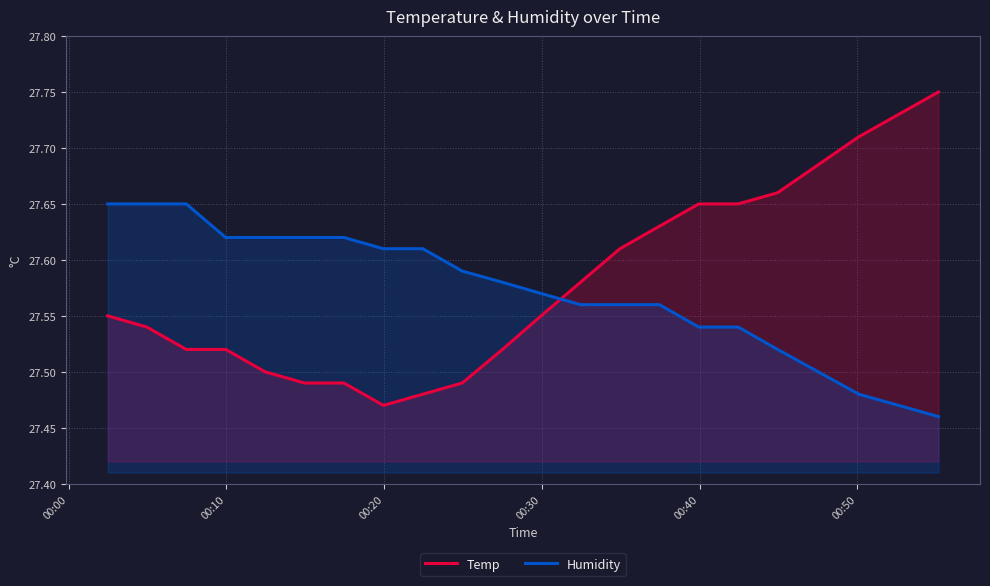

Rank the series by their maximum value, from highest to lowest.

Temp, Humidity